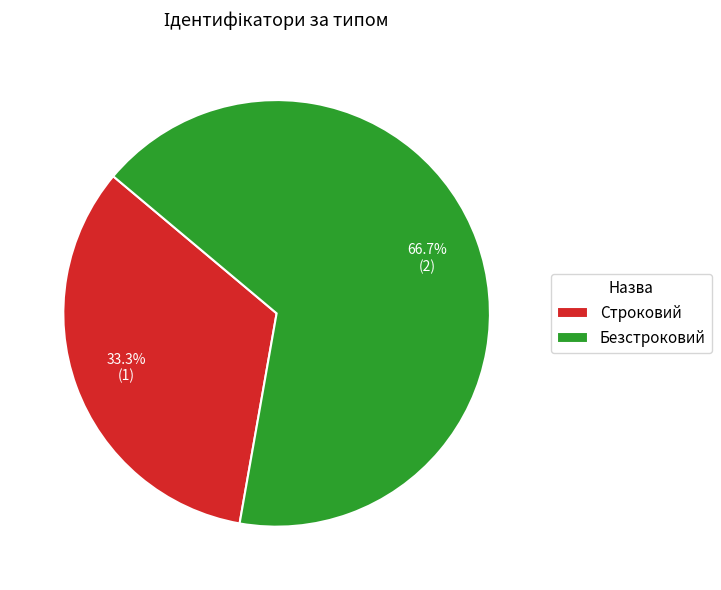

To the nearest percent, what is the difference between the largest and smallest slice percentages?

33%